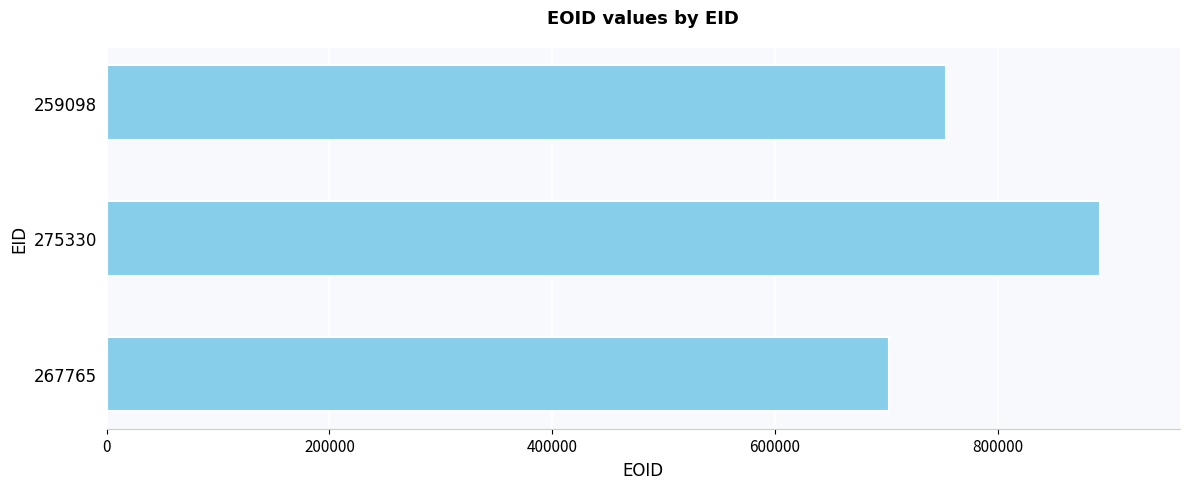

Reading bottom to top, what are all the values shown in this chart?

267765=702018	275330=892336	259098=753763